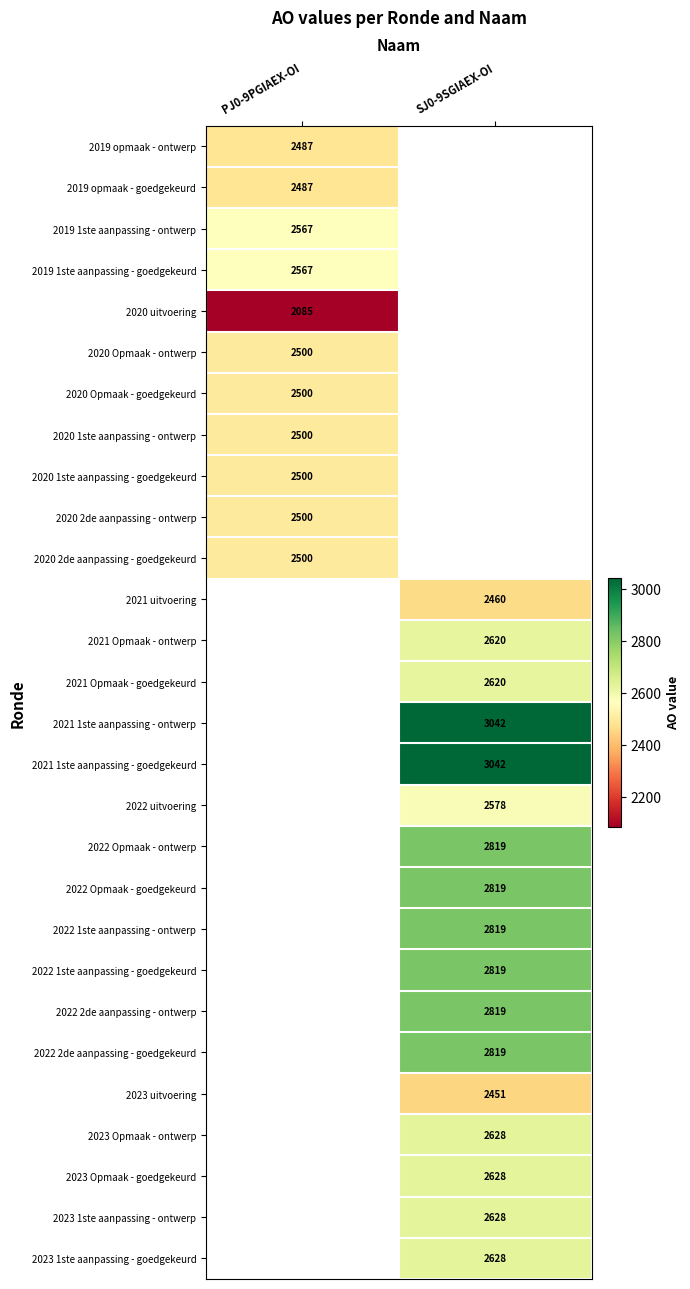

What is the difference between the highest and lowest values at PJ0-9PGIAEX-OI?

482.0